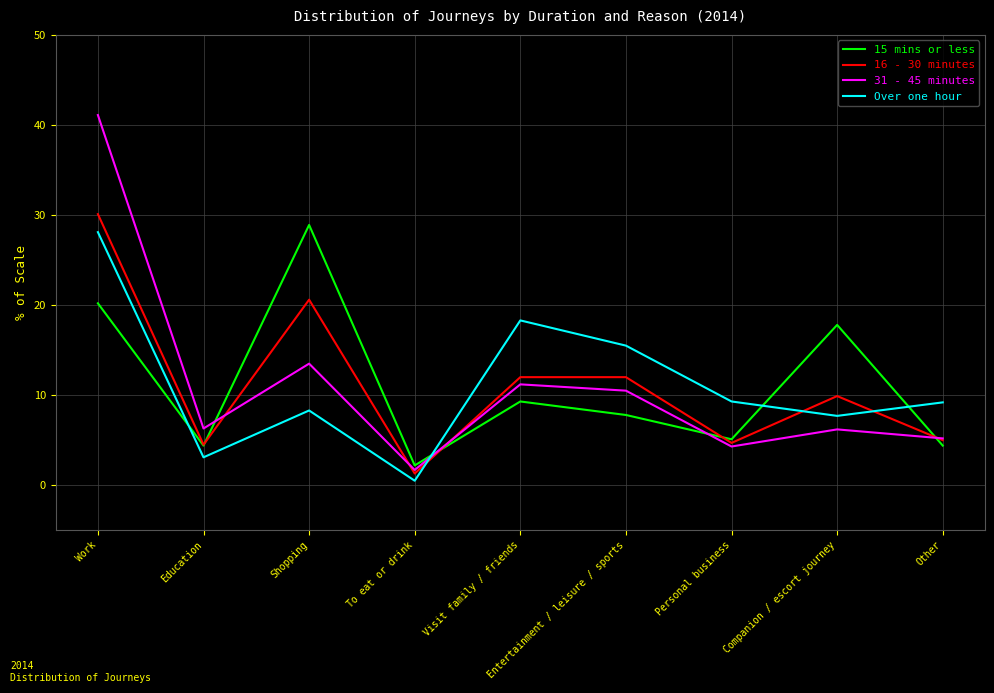

At which label does Over one hour reach its peak?

Work